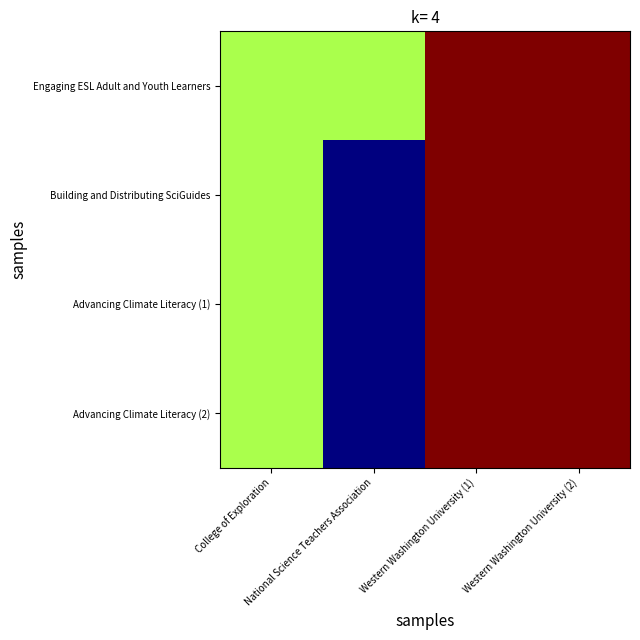

Reading left to right, what are all the values shown in this chart?

Engaging ESL Adult and Youth Learners: College of Exploration=2010	National Science Teachers Association=2010	Western Washington University (1)=2014	Western Washington University (2)=2014
Building and Distributing SciGuides: College of Exploration=2010	National Science Teachers Association=2005	Western Washington University (1)=2014	Western Washington University (2)=2014
Advancing Climate Literacy (1): College of Exploration=2010	National Science Teachers Association=2005	Western Washington University (1)=2014	Western Washington University (2)=2014
Advancing Climate Literacy (2): College of Exploration=2010	National Science Teachers Association=2005	Western Washington University (1)=2014	Western Washington University (2)=2014